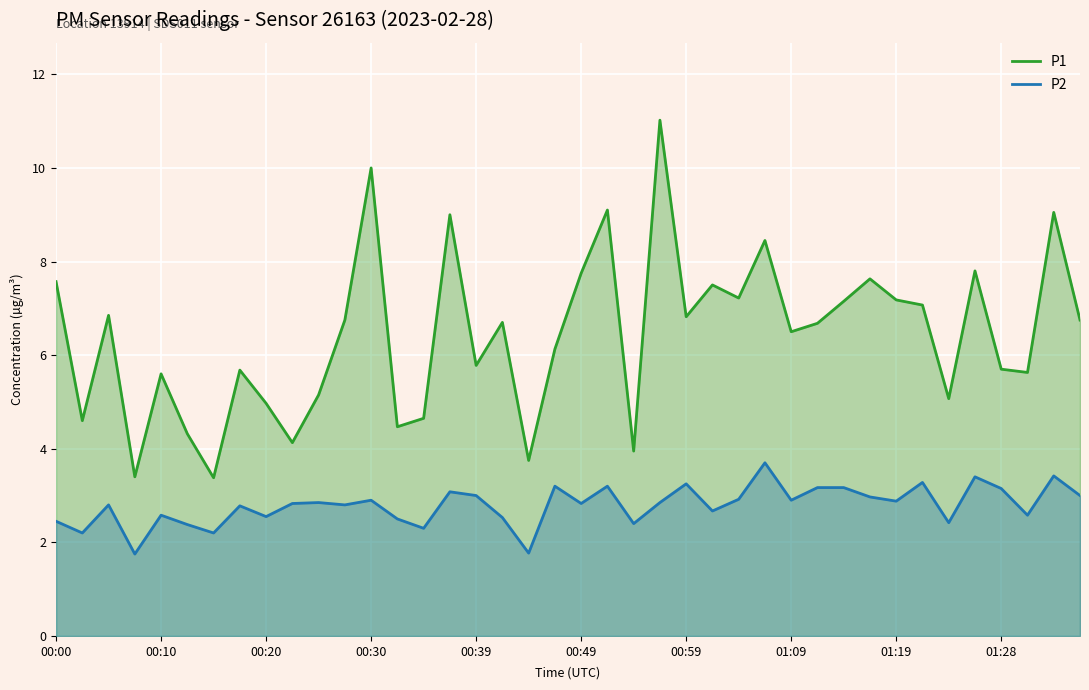

True or false: P1 has more than 0 interior local peaks.

True